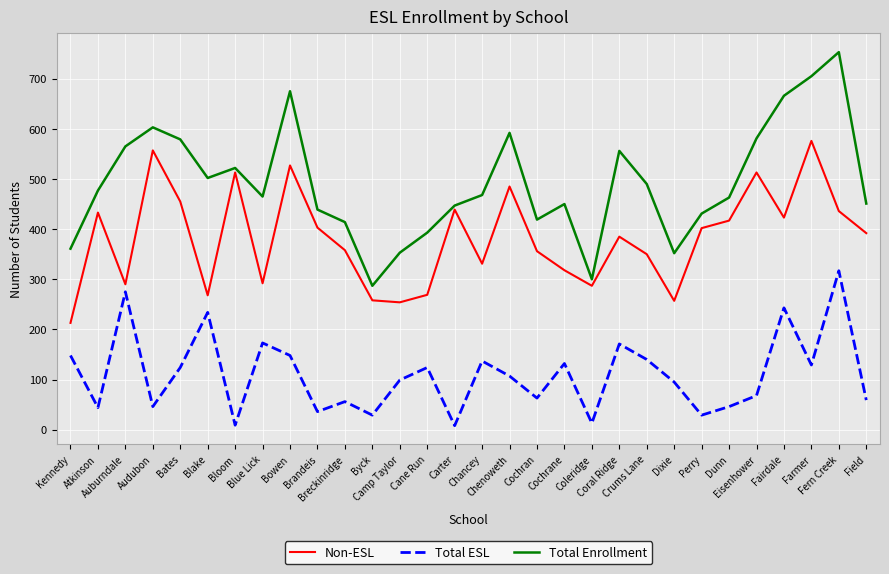

Which category has the highest value in the Total ESL series?

Fern Creek